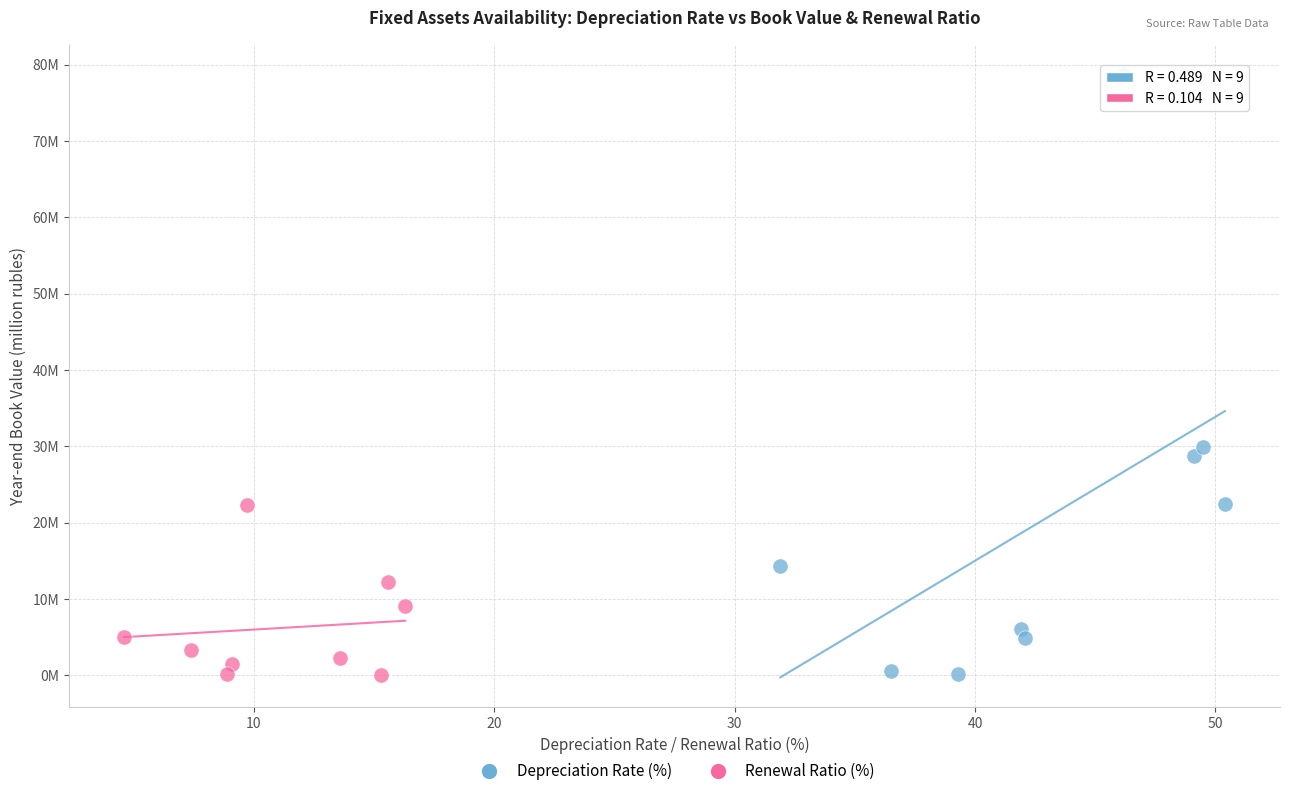

Which series contains the highest Y value?

Depreciation Rate (%)